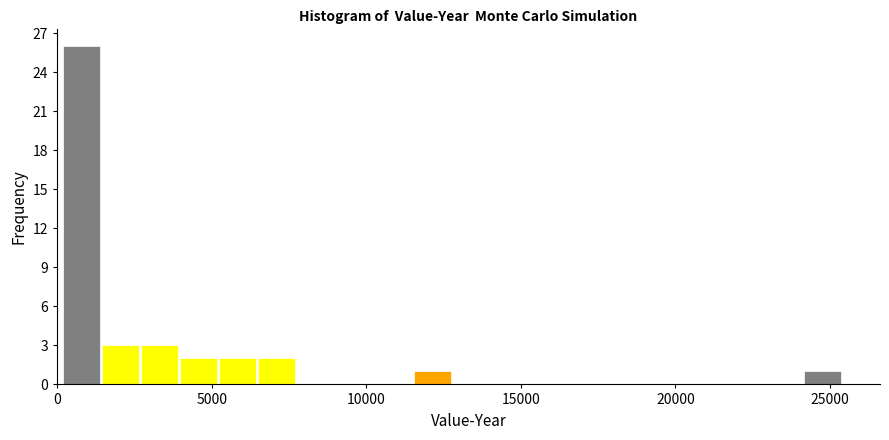

Read against the x-axis, roughly where is the centre of the tallest bar?

1000